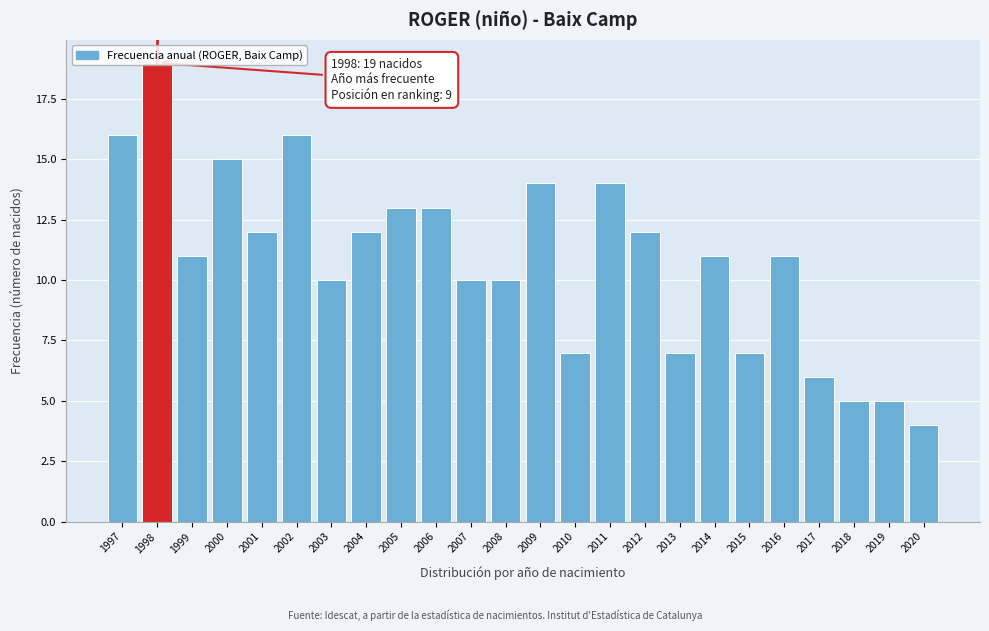

The value at 1999 is 6. True or false?

False